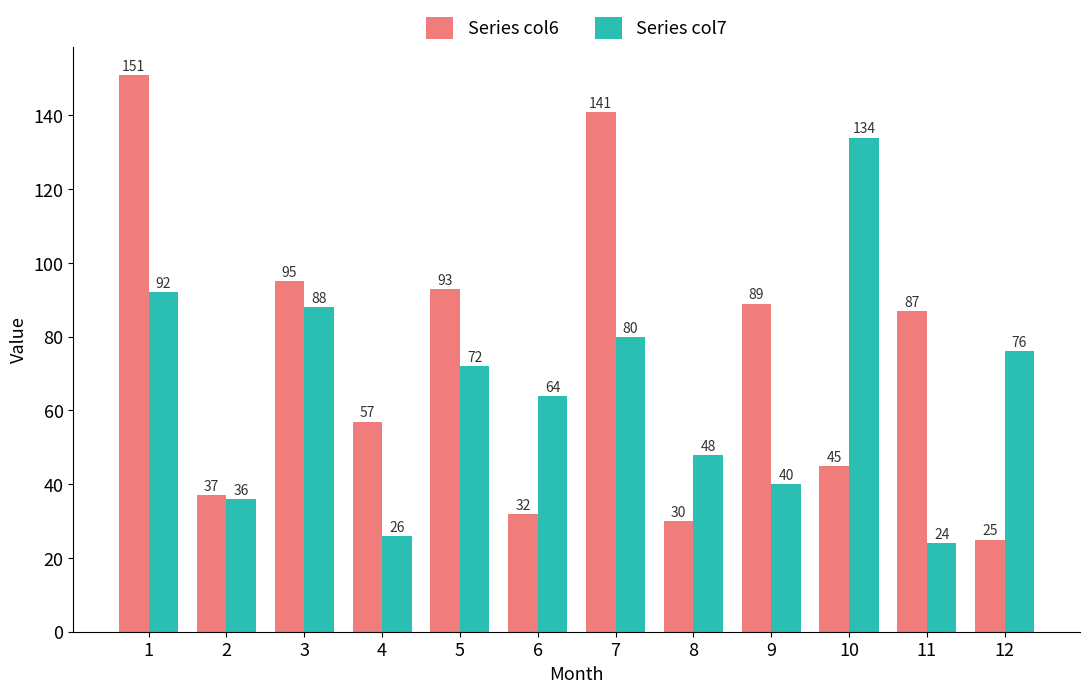

How many categories are shown in the chart?

12